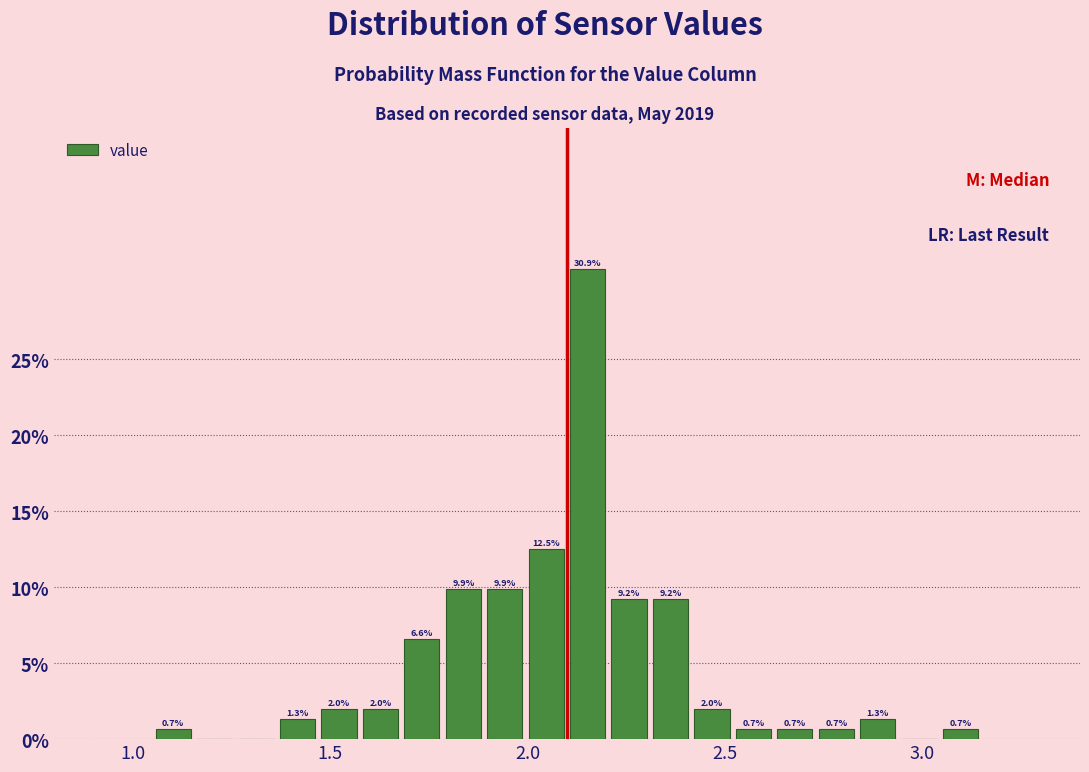

Read against the x-axis, roughly where is the centre of the tallest bar?

2.15